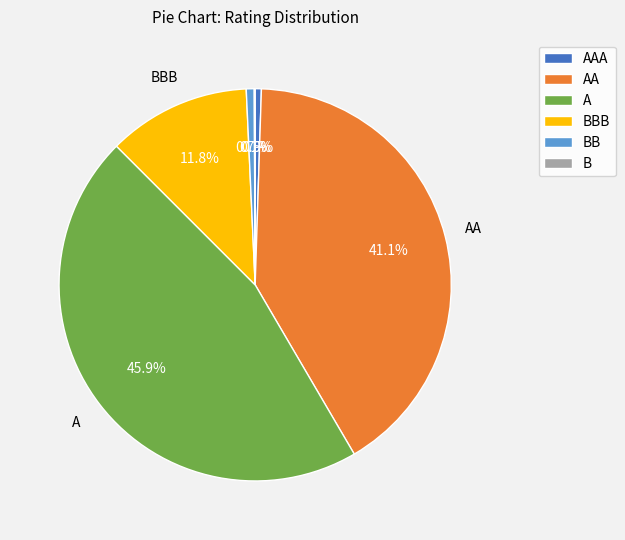

Is it true that AA is 51% of the pie?

False